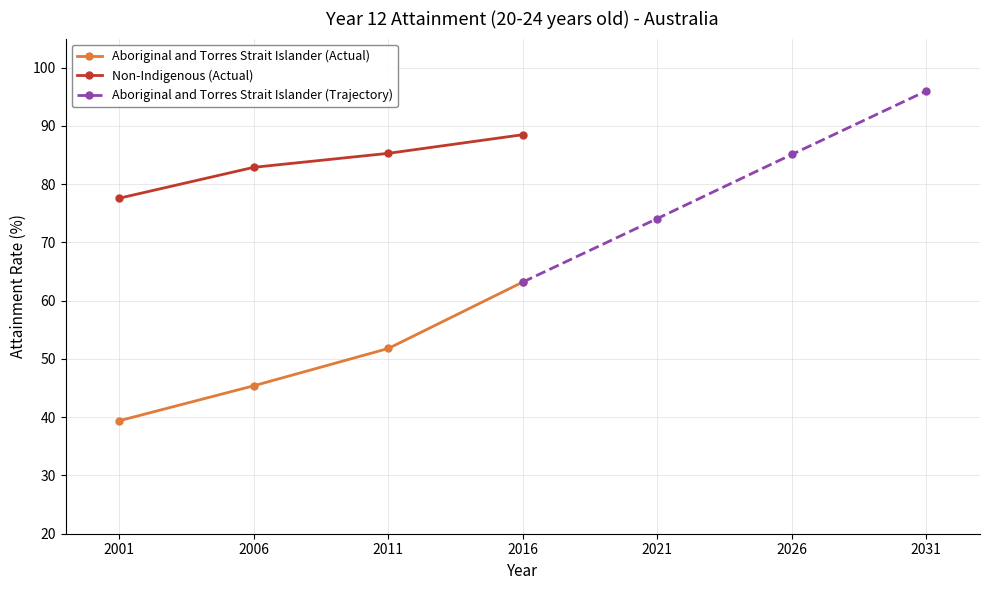

How many lines are shown in the chart?

3